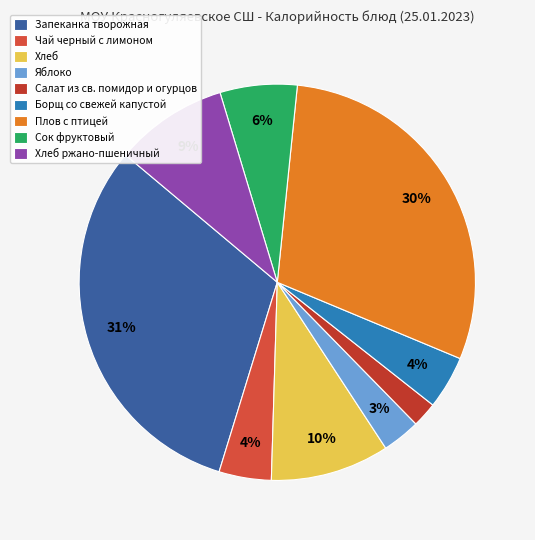

Is it true that Хлеб ржано-пшеничный is 9% of the pie?

True